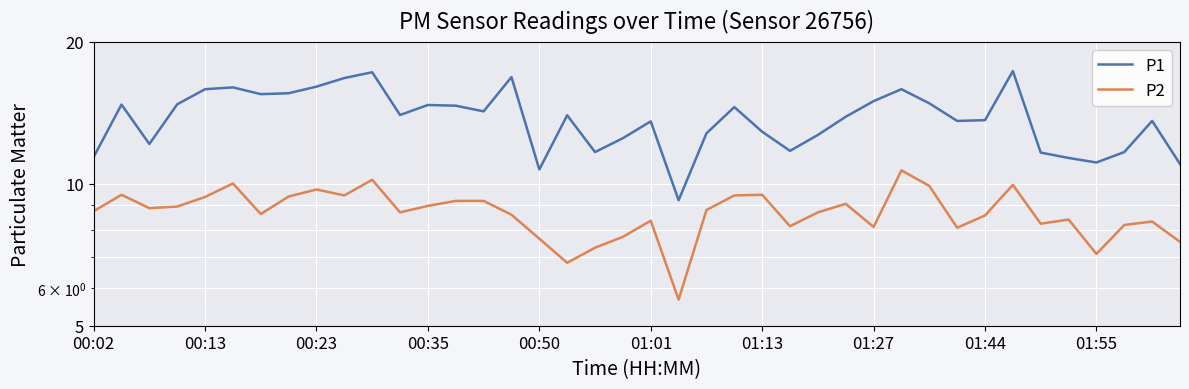

True or false: P1 and P2 intersect in this chart.

False